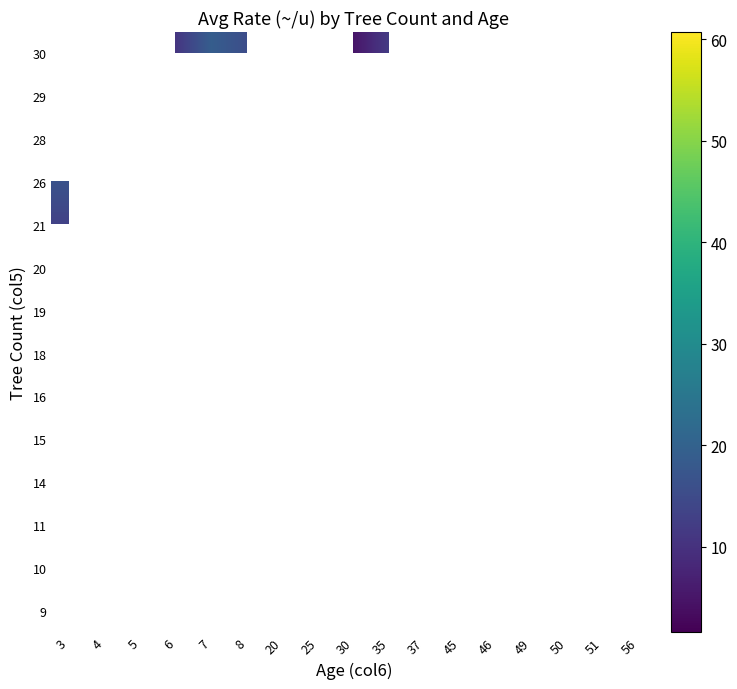

List the series in order of their overall mean, lowest first.

9, 10, 11, 14, 15, 16, 18, 19, 20, 21, 26, 28, 29, 30